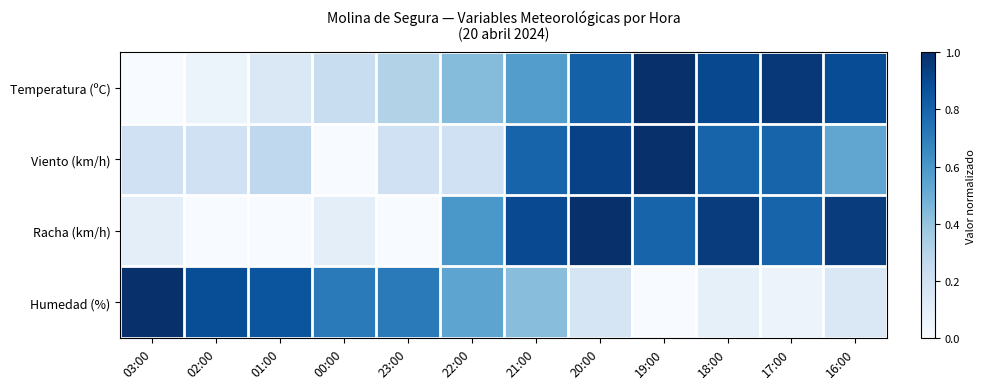

How many data points does each series have?

12